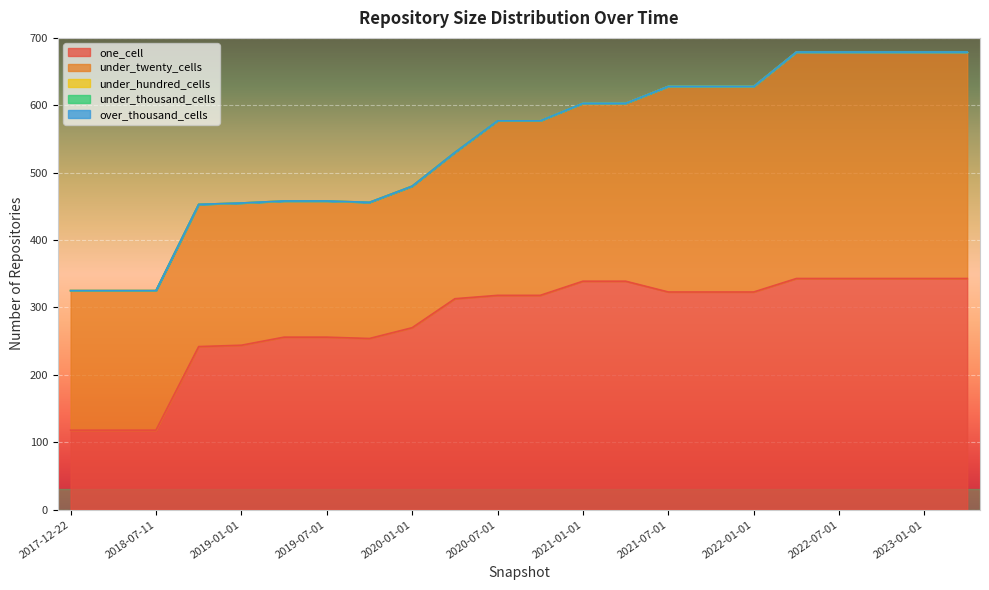

Which category has the highest value in the over_thousand_cells series?

2017-12-22